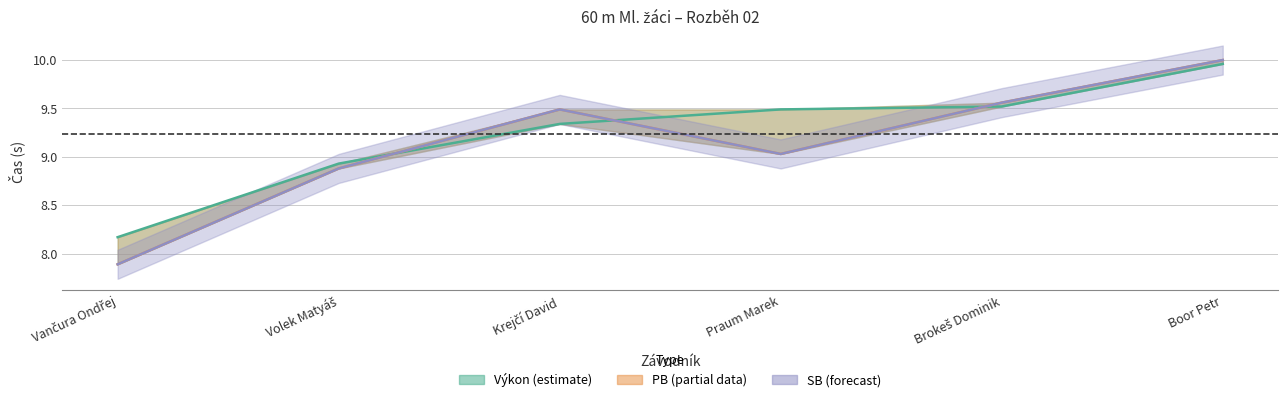

What is the difference between the SB values at Volek Matyáš and Praum Marek?

0.1